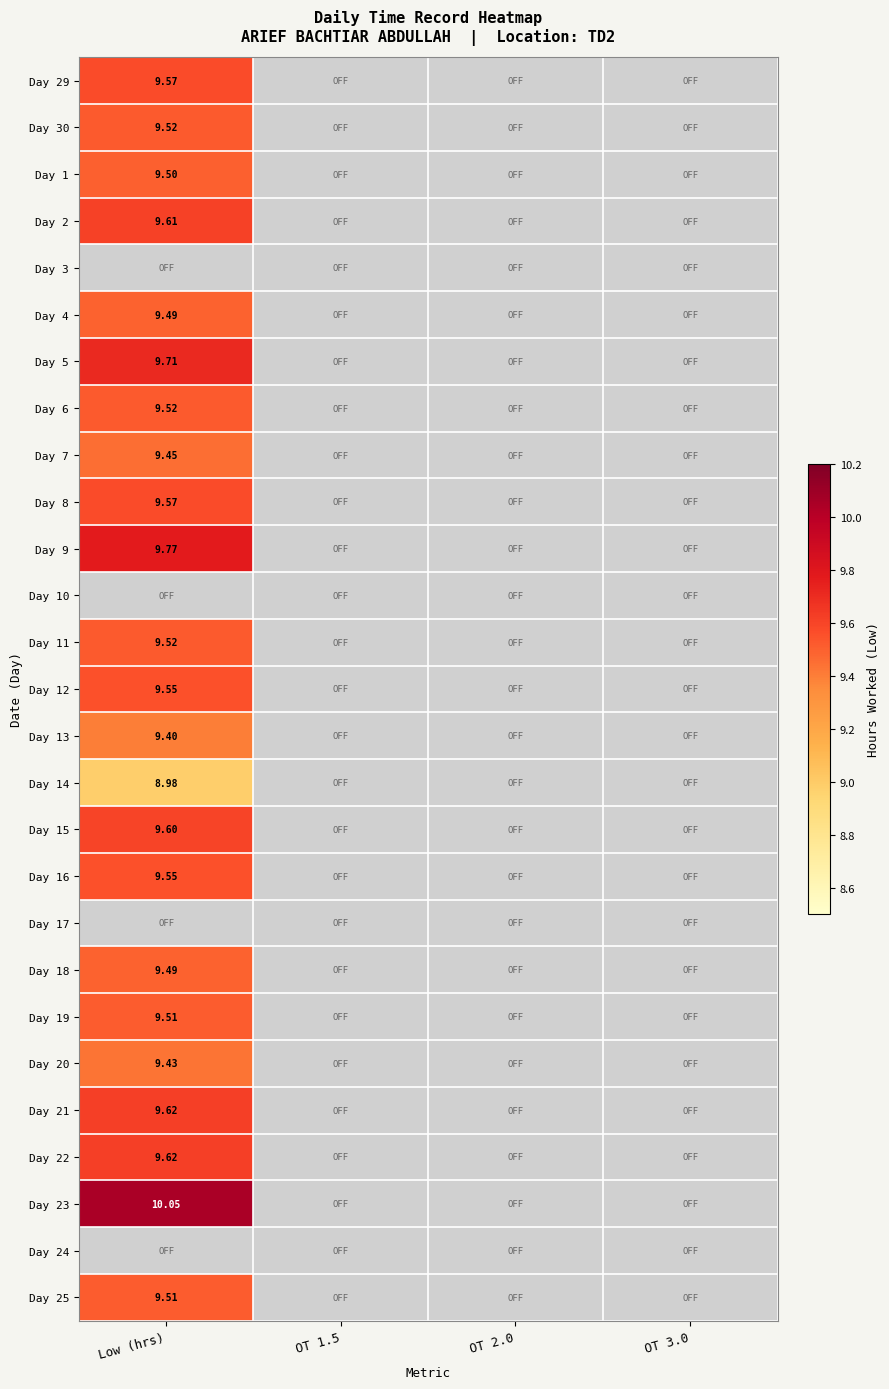

What is the minimum value for Day 30?

9.5